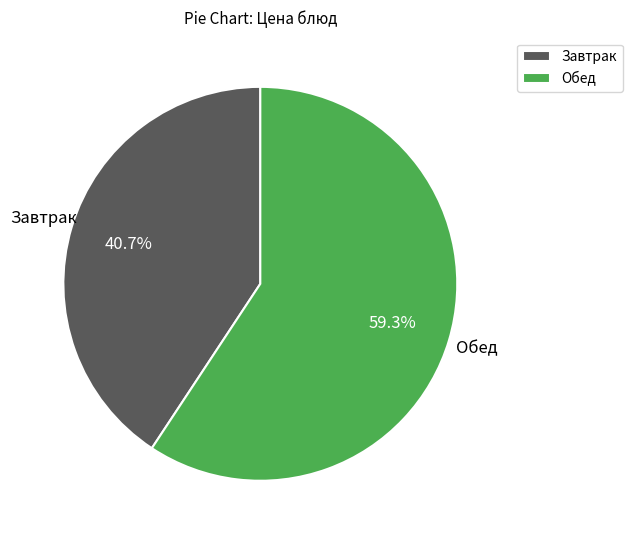

Which has a higher value, Завтрак or Обед?

Обед